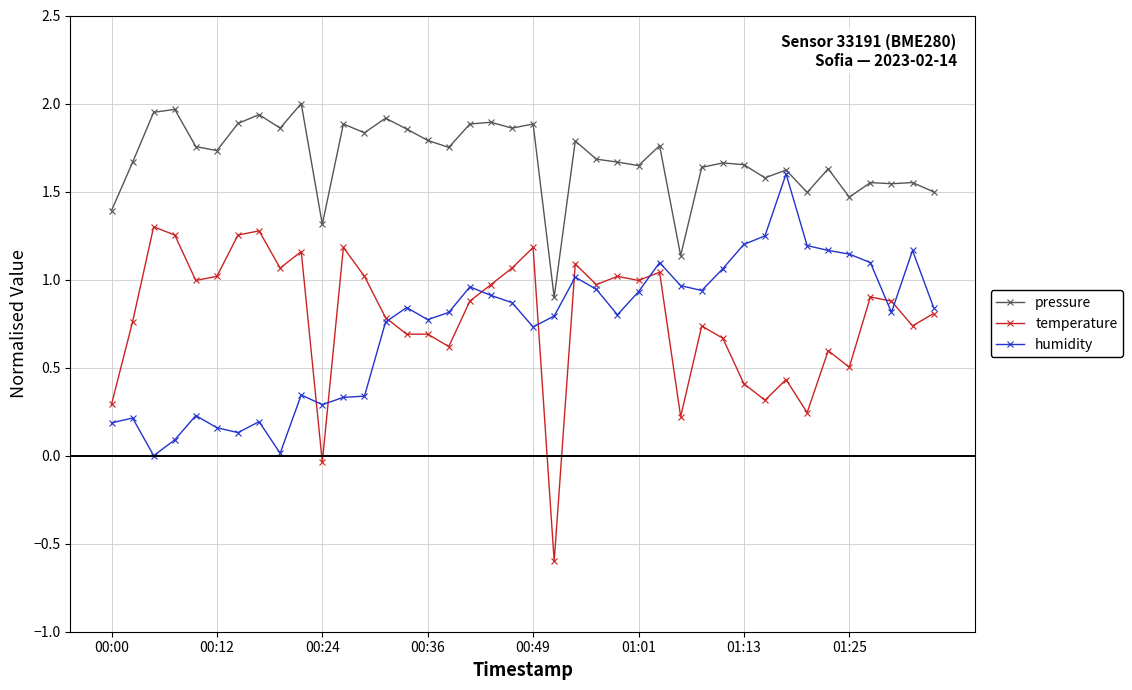

What is the greatest value displayed?

2.0